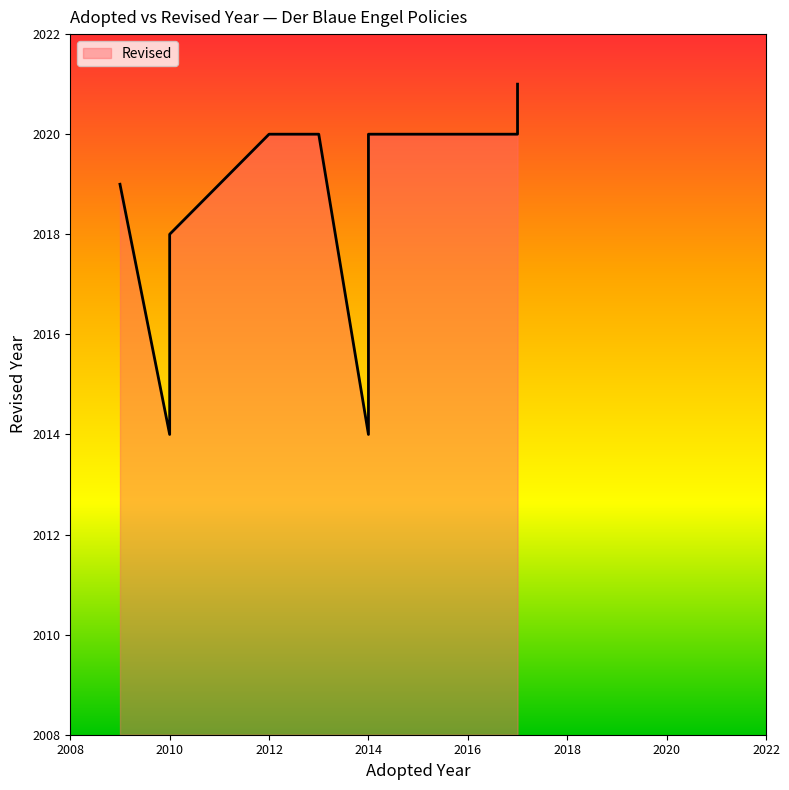

Is it true that the value at 2014 is 2783?

False